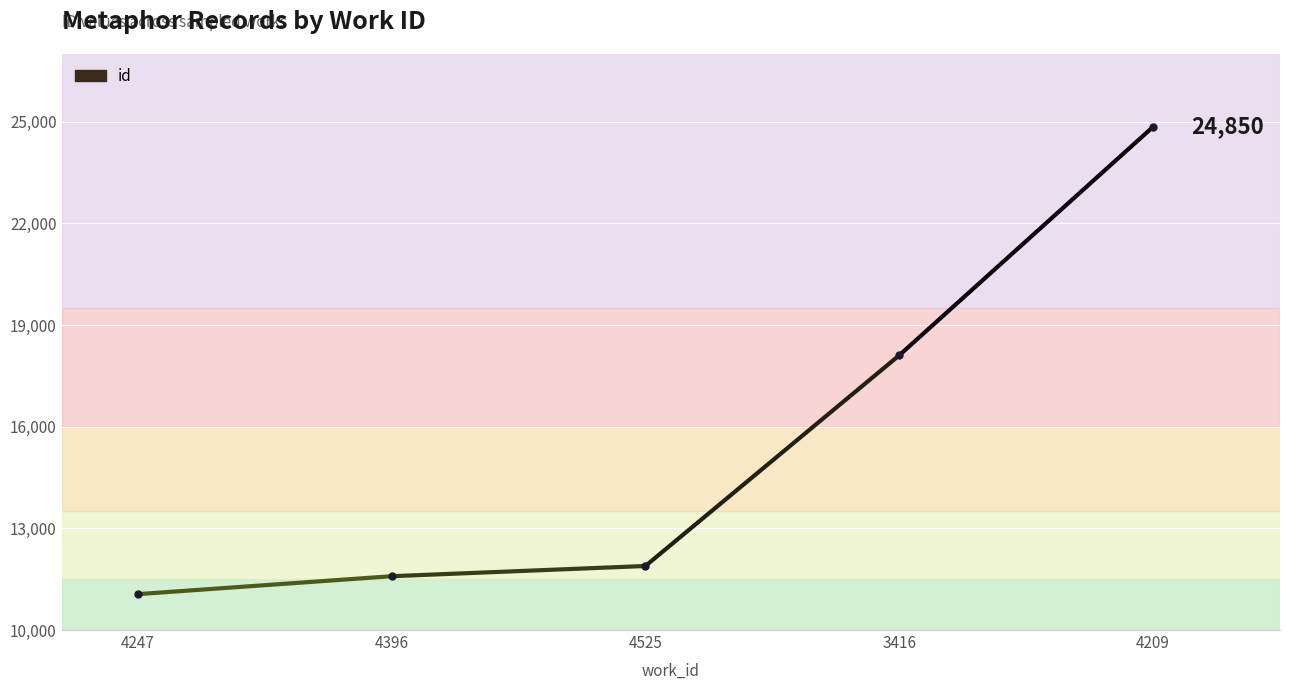

How many lines are shown in the chart?

1